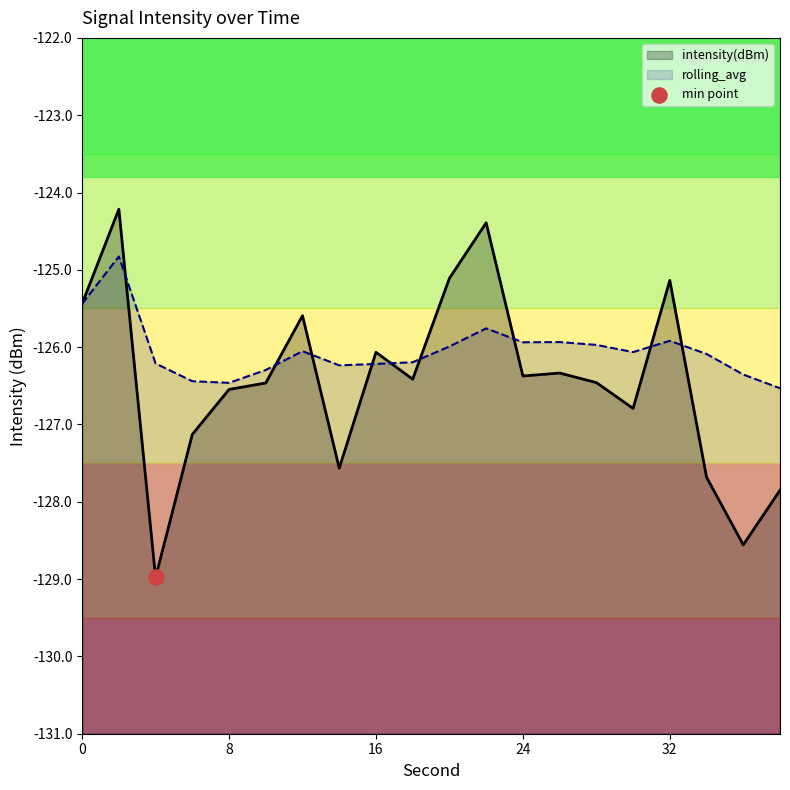

Which series contains the highest Y value?

intensity(dBm)